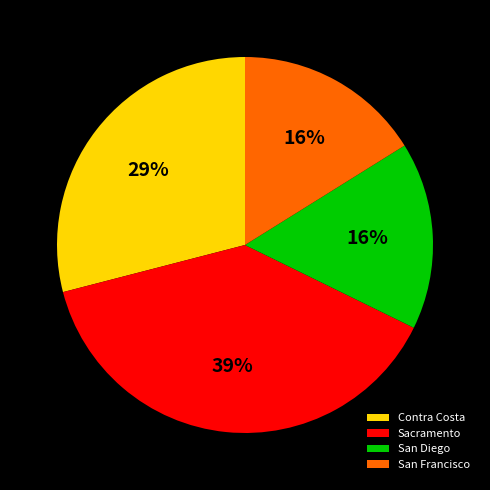

The Contra Costa slice represents 29% of the pie. True or false?

True